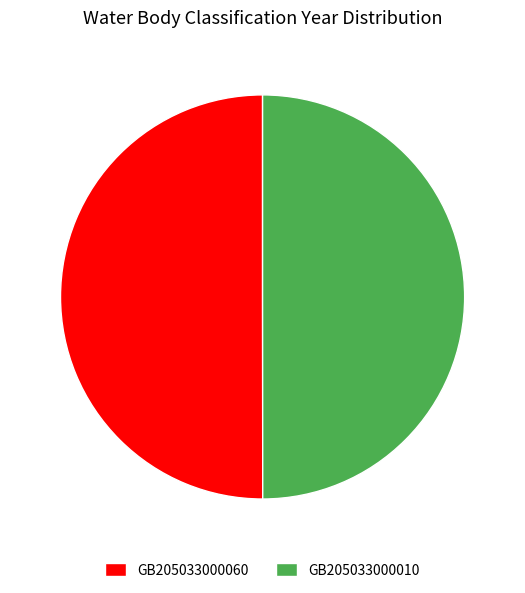

Do GB205033000060 and GB205033000010 together represent more than half of the pie?

Yes